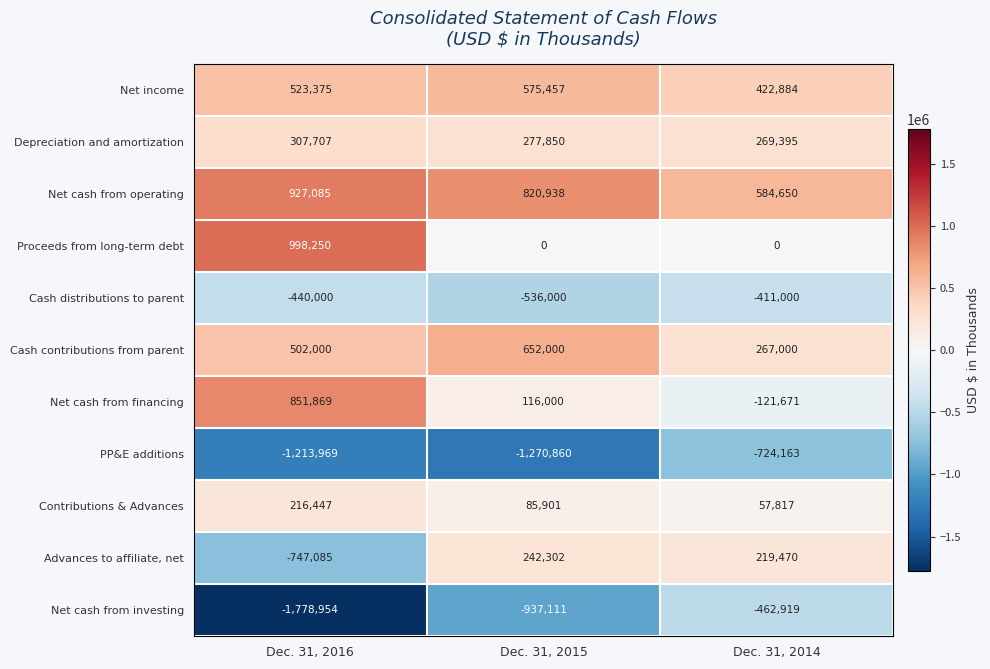

Which label corresponds to the largest value in the chart?

Dec. 31, 2016